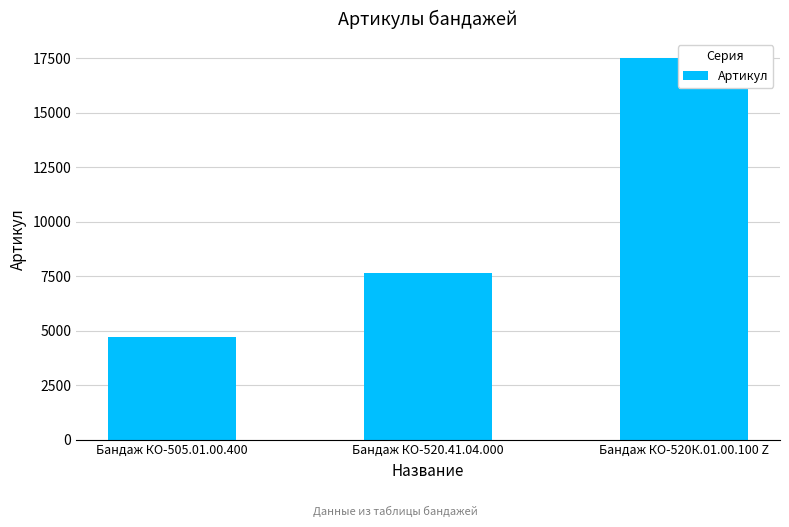

How many data points are less than 7638?

1